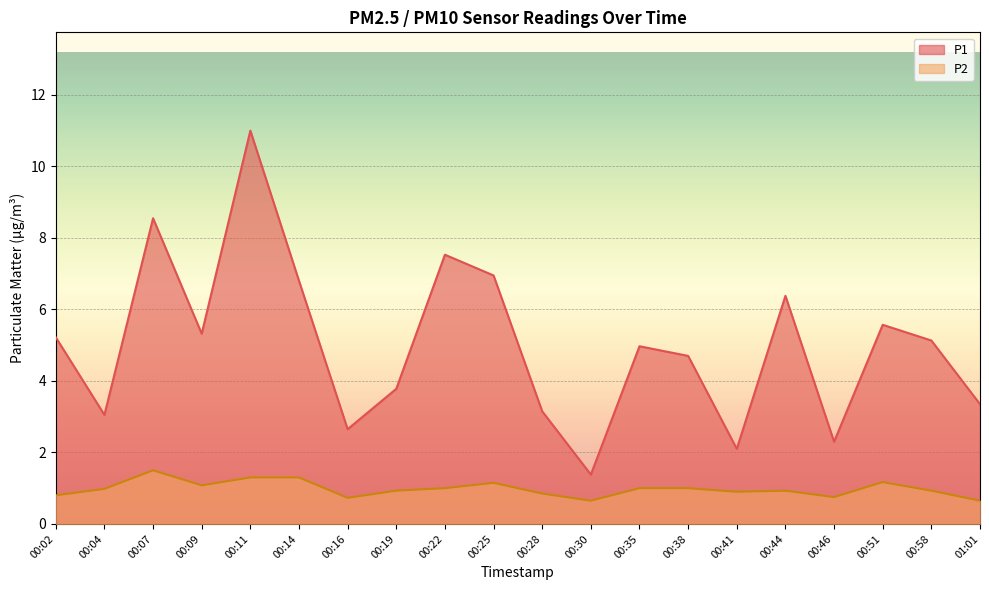

At which category is the sum across all series the highest?

00:11